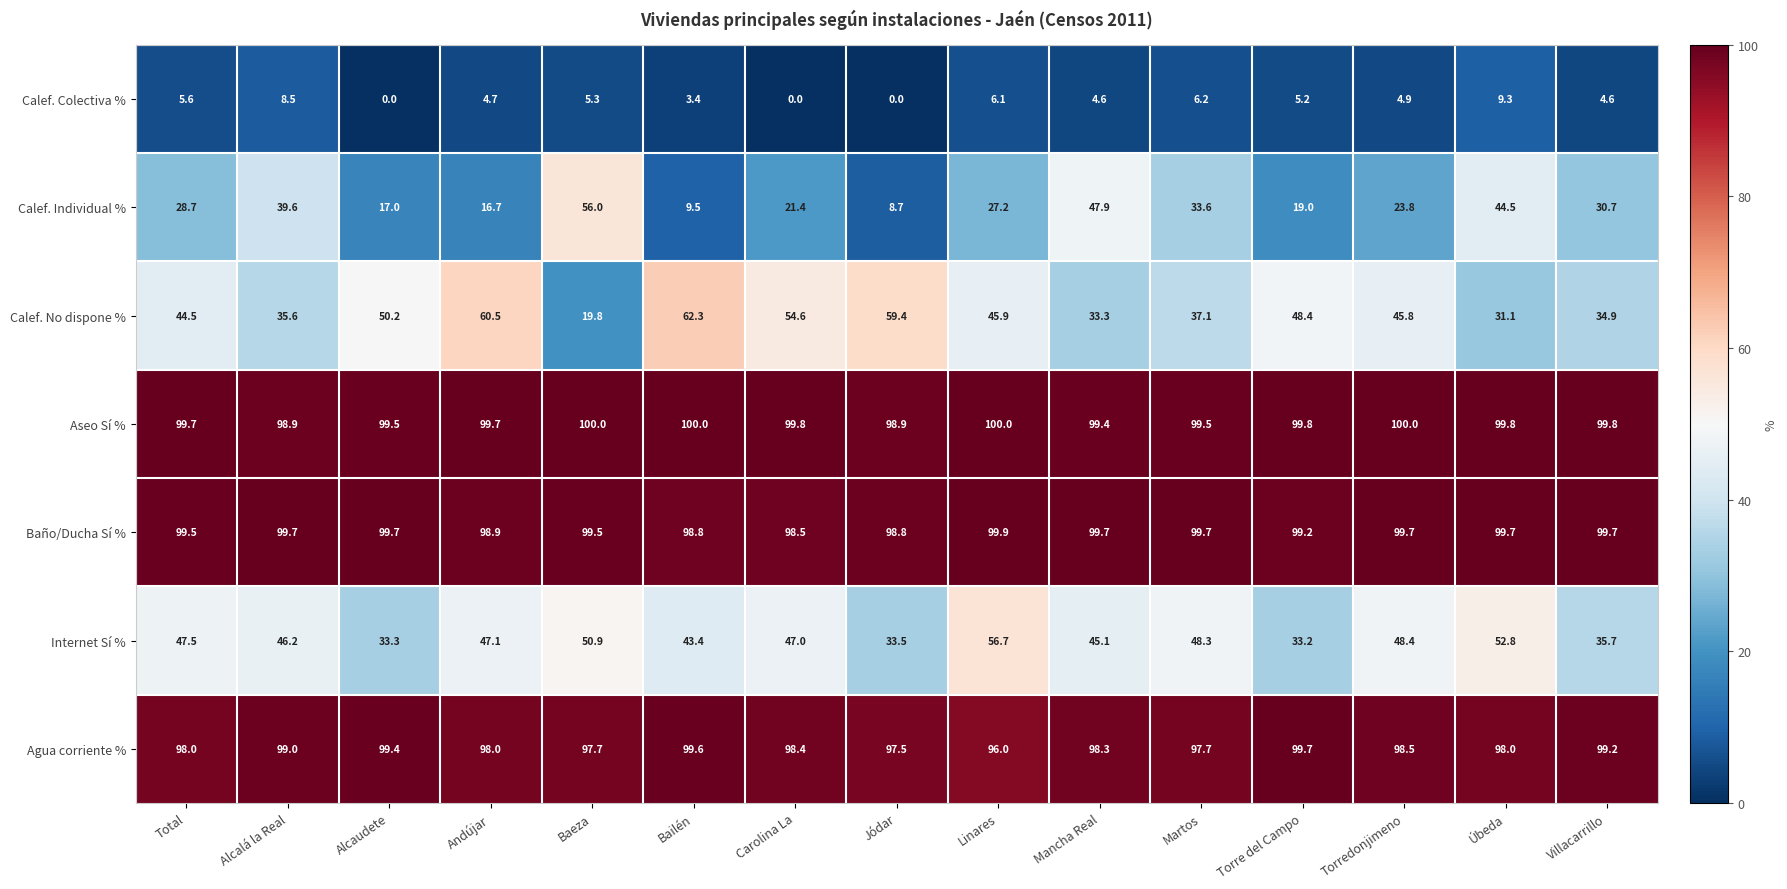

What is the total value across all series at Baeza?

429.2